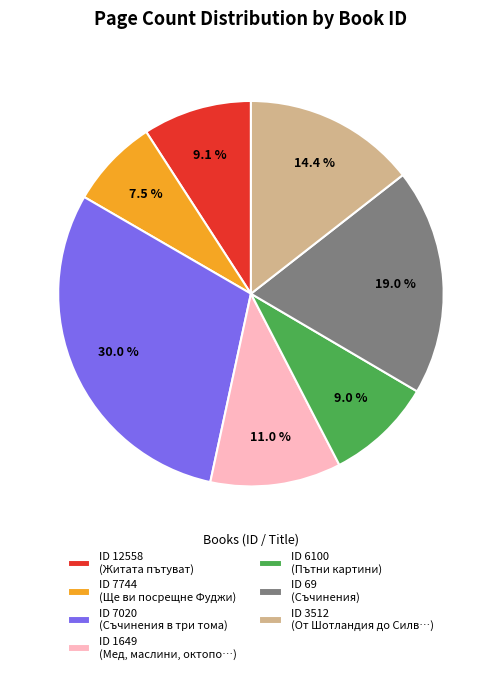

Rank the categories by value from lowest to highest.

ID 7744 (Ще ви посрещне Фуджи), ID 6100 (Пътни картини), ID 12558 (Житата пътуват), ID 1649 (Мед, маслини, октопо…), ID 3512 (От Шотландия до Силв…), ID 69 (Съчинения), ID 7020 (Съчинения в три тома)